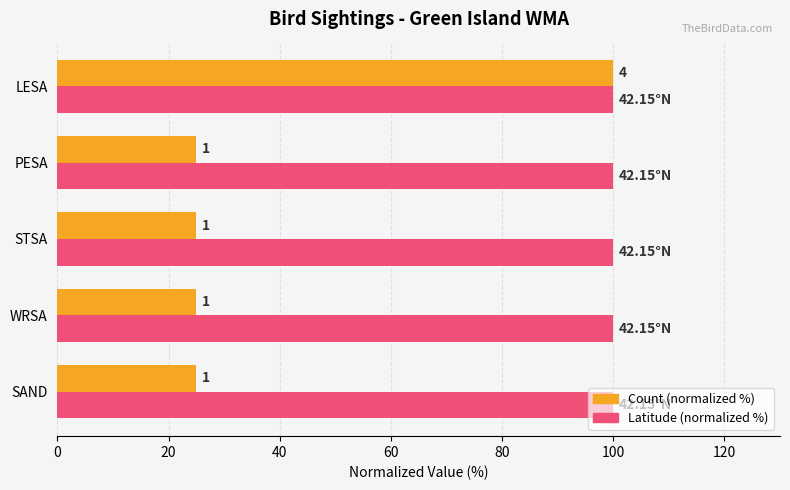

What are all the series names shown in the legend?

Count (normalized %), Latitude (normalized %)